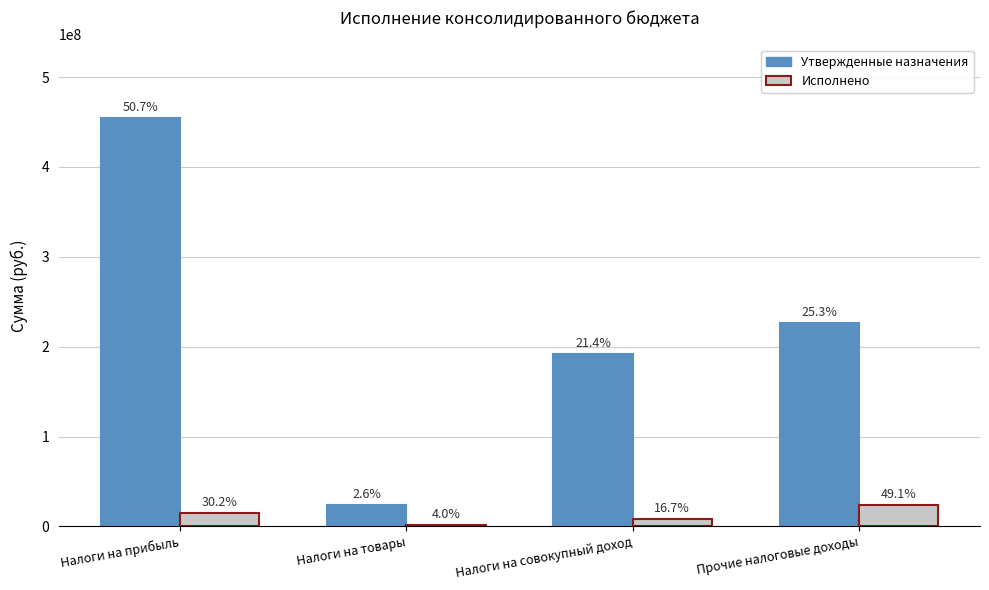

What is the difference between the highest and lowest values at Налоги на прибыль?

439823929.3